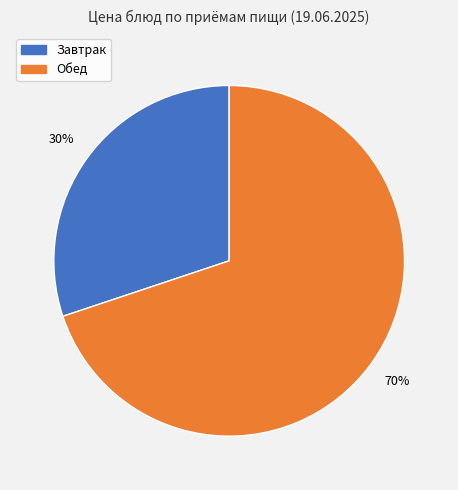

To the nearest percent, what is the difference between the largest and smallest slice percentages?

40%